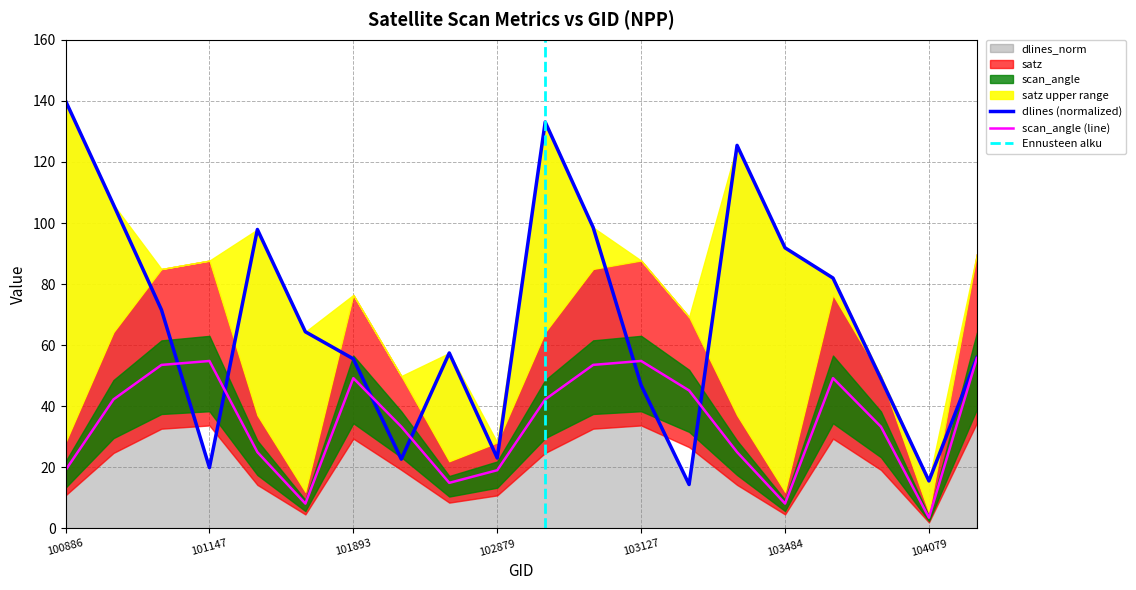

Is it true that dlines_norm equals 25.3 at 103364?

False